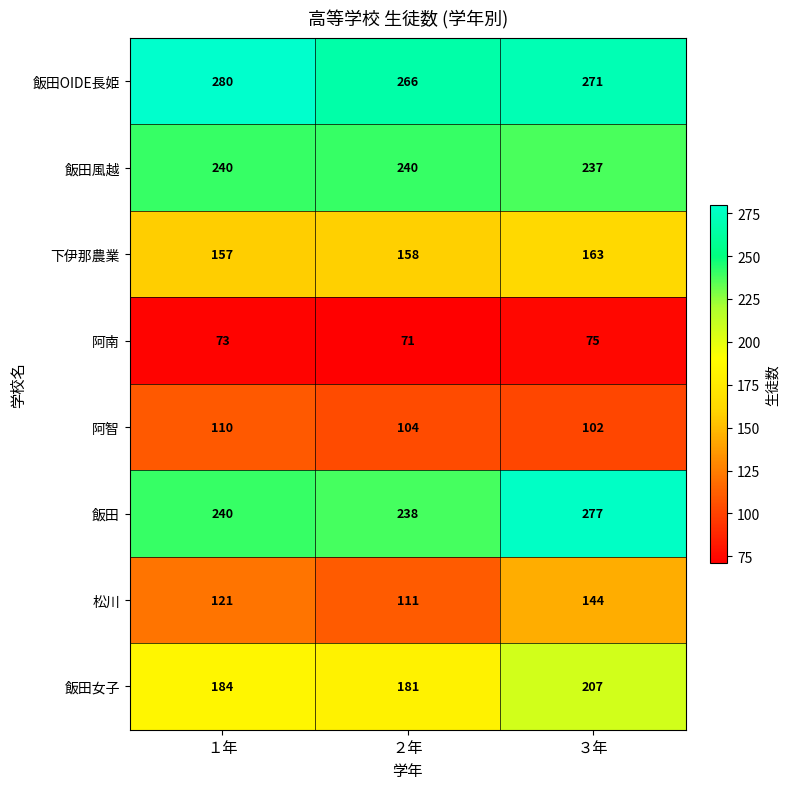

Reading left to right, list all the values displayed in this chart.

飯田OIDE長姫: １年=280	２年=266	３年=271
飯田風越: １年=240	２年=240	３年=237
下伊那農業: １年=157	２年=158	３年=163
阿南: １年=73	２年=71	３年=75
阿智: １年=110	２年=104	３年=102
飯田: １年=240	２年=238	３年=277
松川: １年=121	２年=111	３年=144
飯田女子: １年=184	２年=181	３年=207